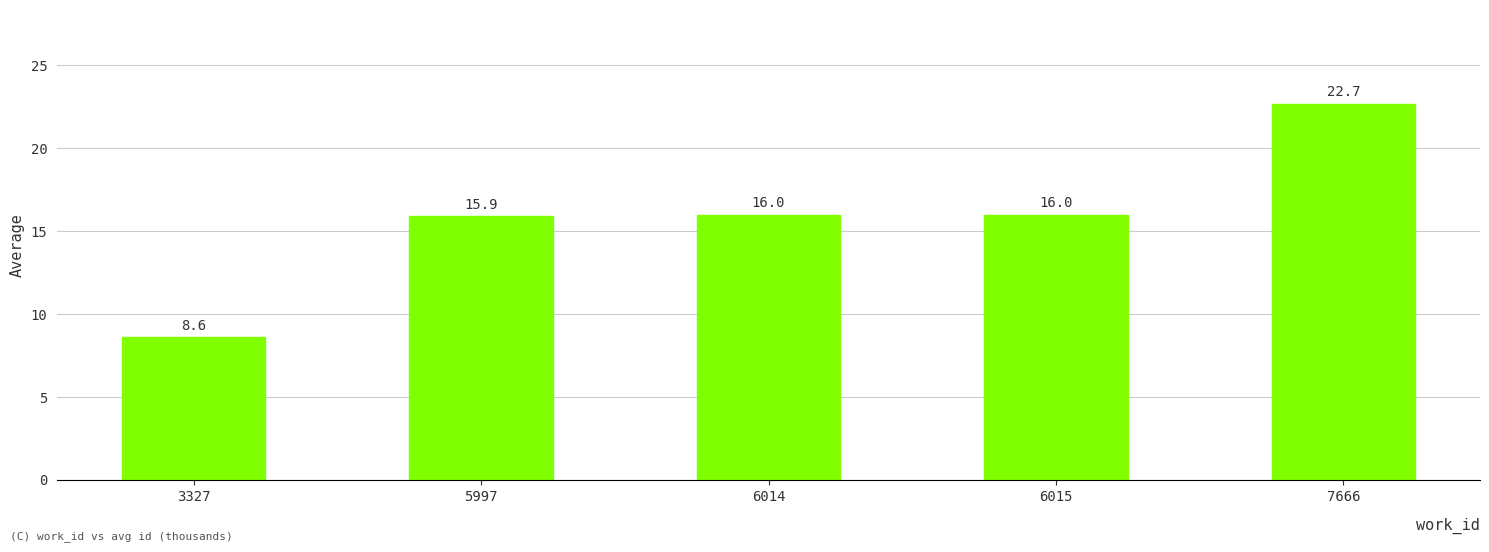

Reading right to left, list all the values displayed in this chart.

22.7	16.0	16.0	15.9	8.6